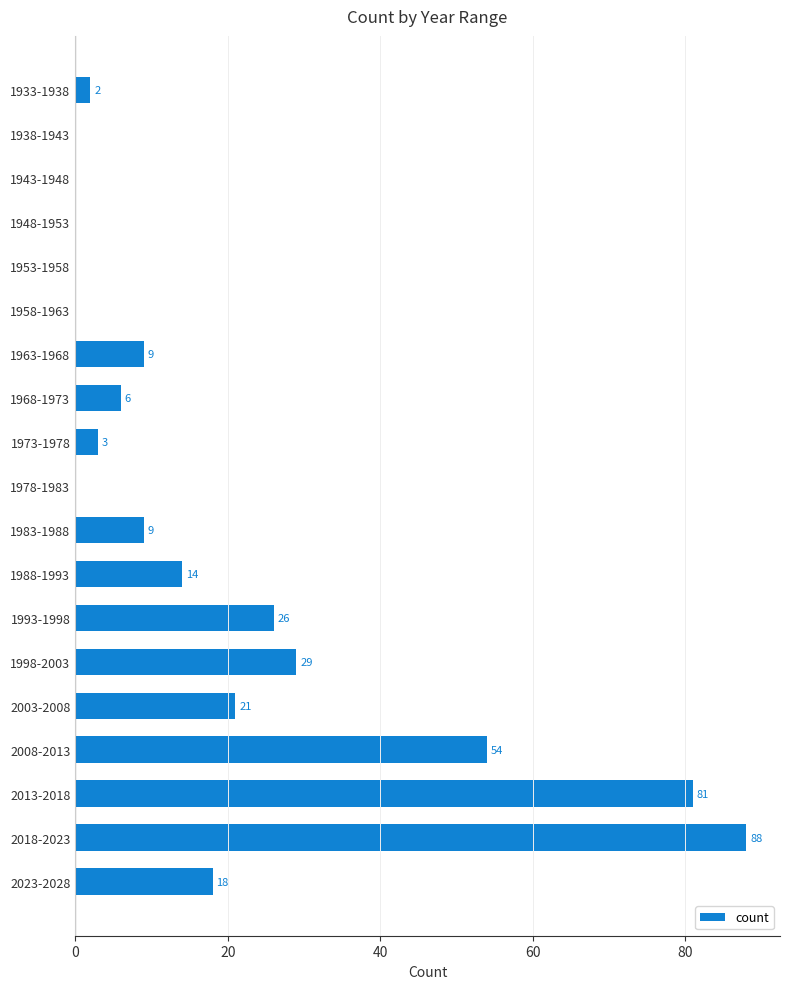

Approximately how many times larger is the value at 1988-1993 compared to 1933-1938?

7.0